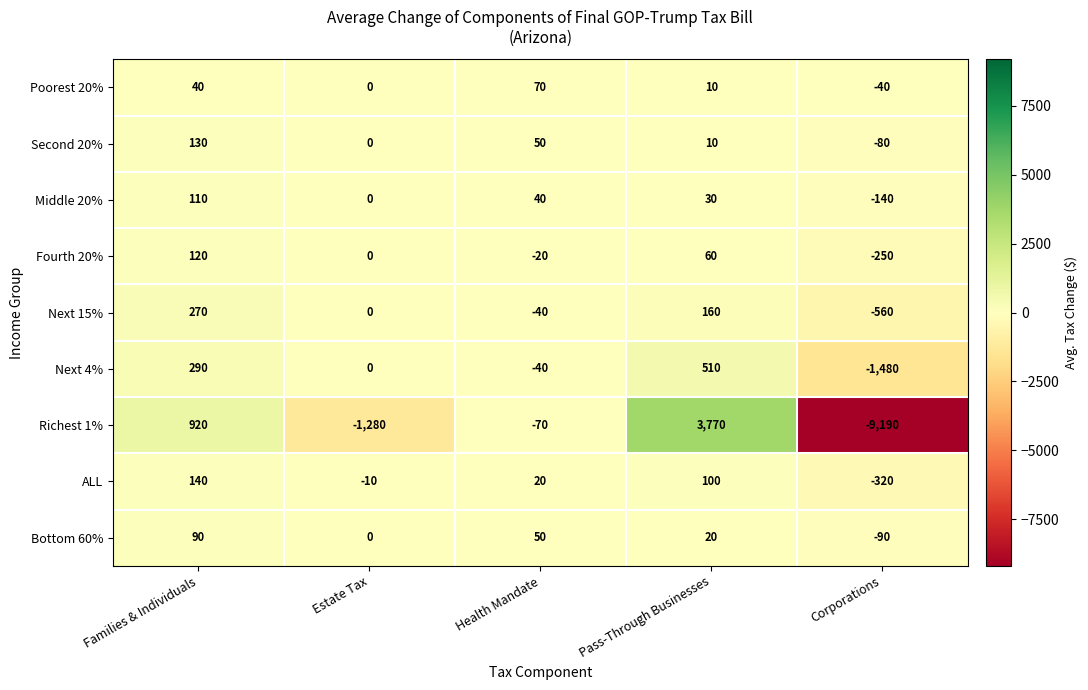

Rank the series at Corporations from highest to lowest value.

Poorest 20%, Second 20%, Bottom 60%, Middle 20%, Fourth 20%, ALL, Next 15%, Next 4%, Richest 1%